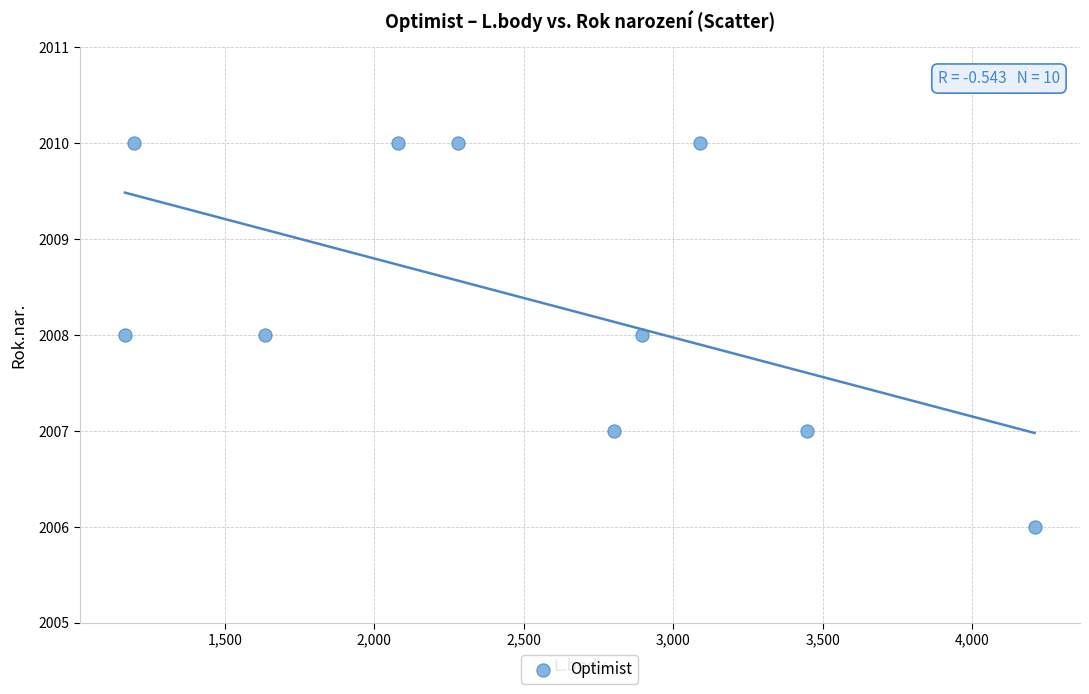

What is the average Y value?

2008